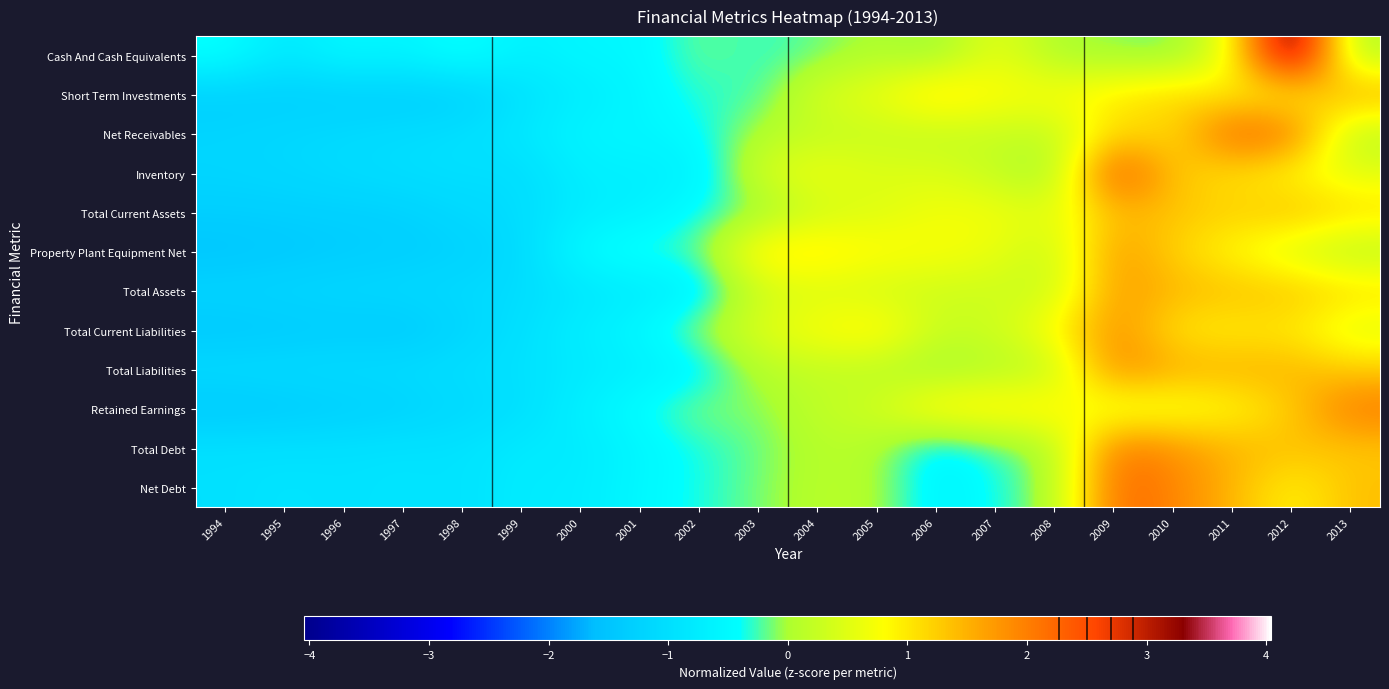

What is the spread (max minus min) of values at 2008?

1.1